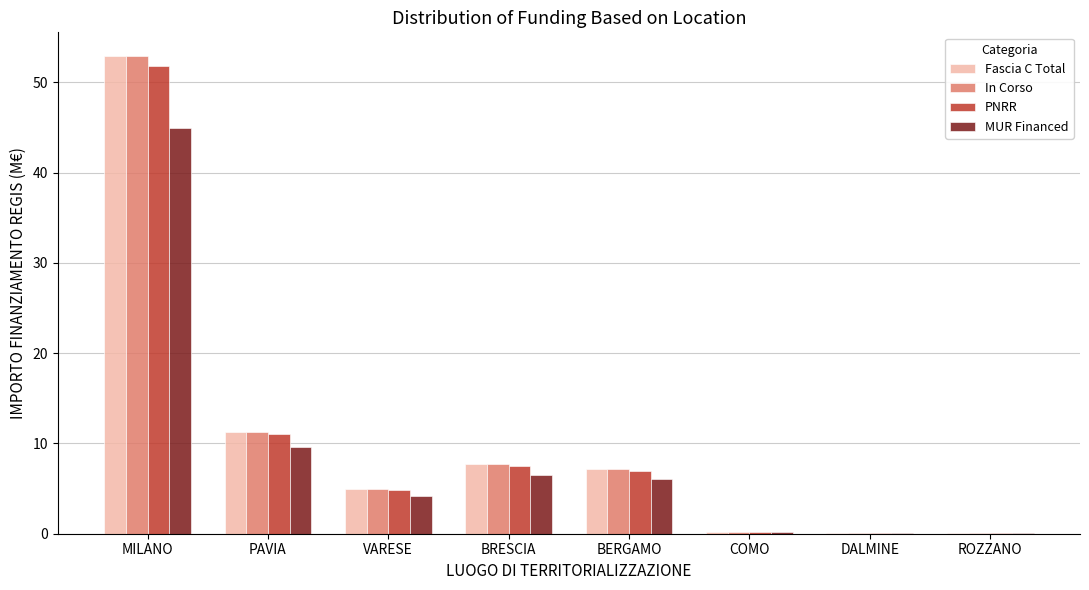

Where is MUR Financed nearest to the value 22?

PAVIA